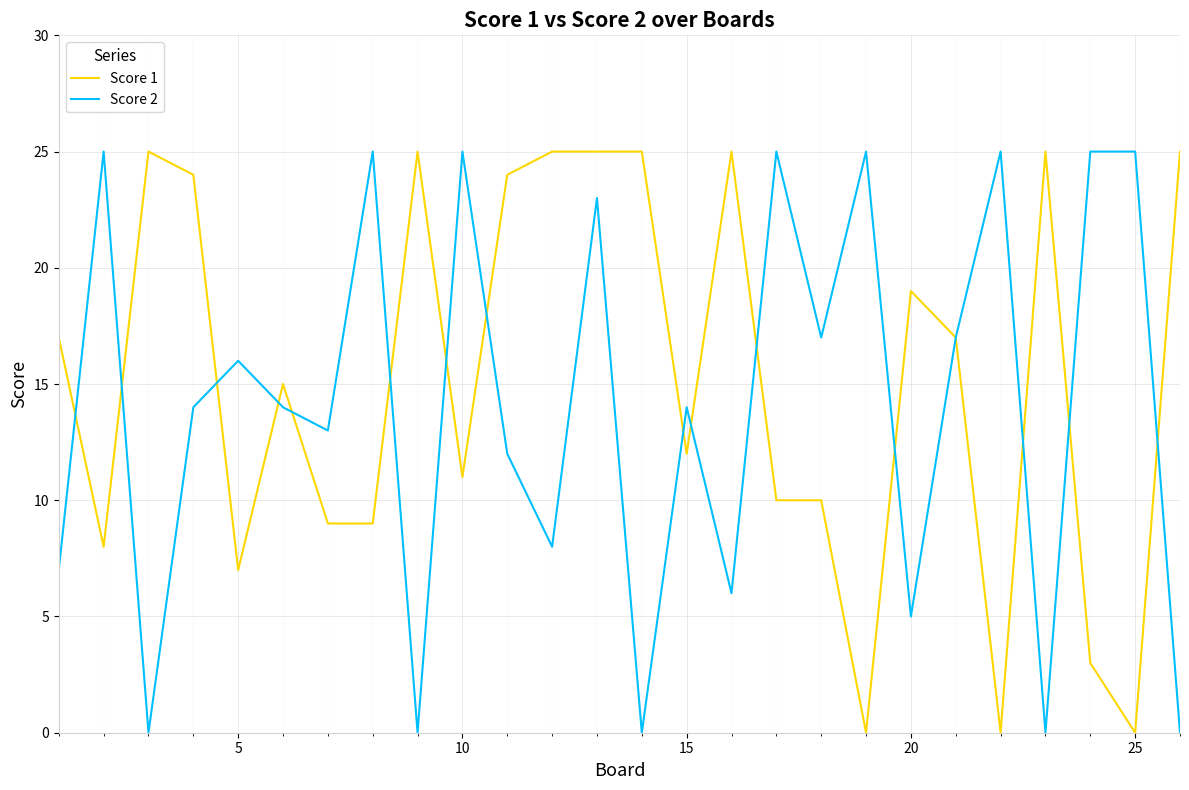

What are all the series names shown in the legend?

Score 1, Score 2